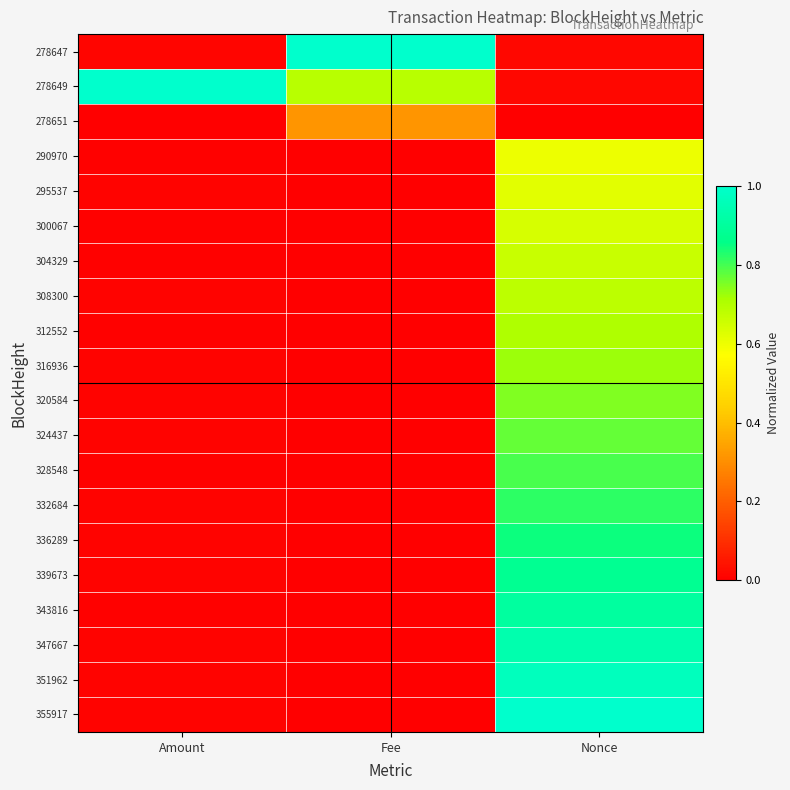

Reading right to left, list all the values displayed in this chart.

278647: Nonce=0.0	Fee=1.0	Amount=0.0
278649: Nonce=0.0	Fee=0.7	Amount=1.0
278651: Nonce=0.0	Fee=0.3	Amount=0.0
290970: Nonce=0.6	Fee=0.0	Amount=0.0
295537: Nonce=0.6	Fee=0.0	Amount=0.0
300067: Nonce=0.6	Fee=0.0	Amount=0.0
304329: Nonce=0.7	Fee=0.0	Amount=0.0
308300: Nonce=0.7	Fee=0.0	Amount=0.0
312552: Nonce=0.7	Fee=0.0	Amount=0.0
316936: Nonce=0.7	Fee=0.0	Amount=0.0
320584: Nonce=0.7	Fee=0.0	Amount=0.0
324437: Nonce=0.8	Fee=0.0	Amount=0.0
328548: Nonce=0.8	Fee=0.0	Amount=0.0
332684: Nonce=0.8	Fee=0.0	Amount=0.0
336289: Nonce=0.8	Fee=0.0	Amount=0.0
339673: Nonce=0.9	Fee=0.0	Amount=0.0
343816: Nonce=0.9	Fee=0.0	Amount=0.0
347667: Nonce=0.9	Fee=0.0	Amount=0.0
351962: Nonce=1.0	Fee=0.0	Amount=0.0
355917: Nonce=1.0	Fee=0.0	Amount=0.0